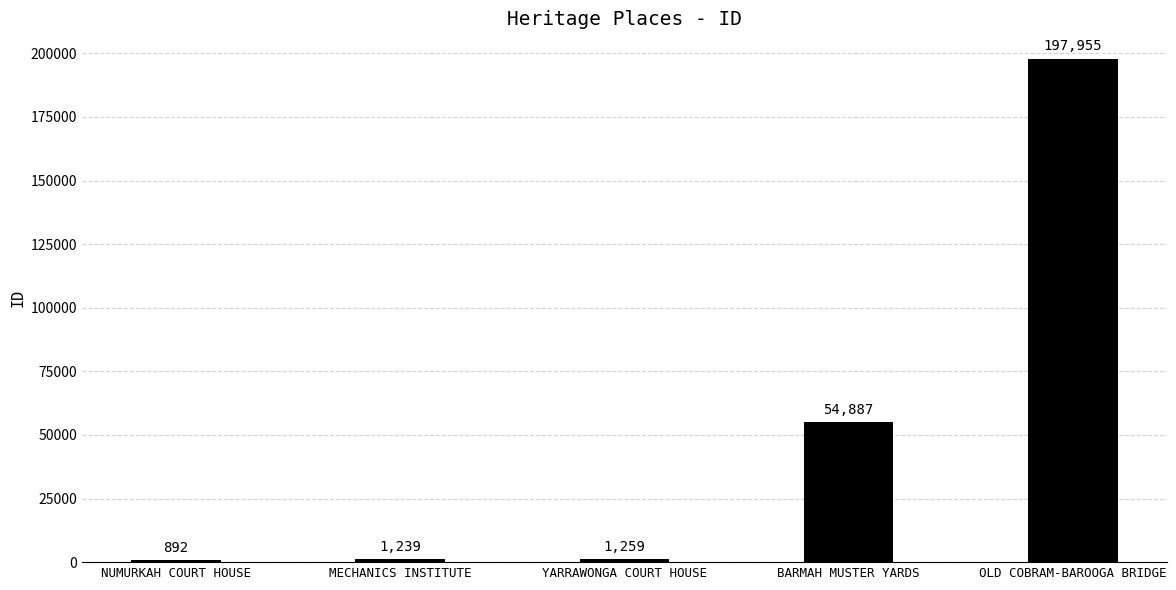

The chart shows a value of 1239 at MECHANICS INSTITUTE. True or false?

True